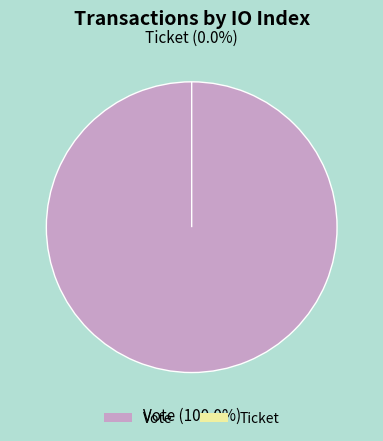

What percentage do Vote and Ticket together represent?

100.0%